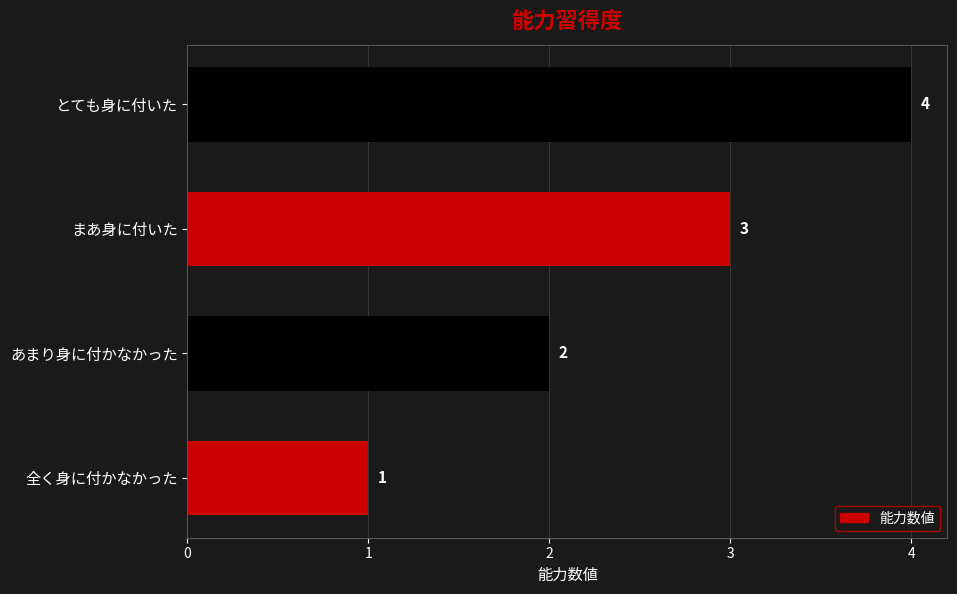

What is the sum of all values?

10